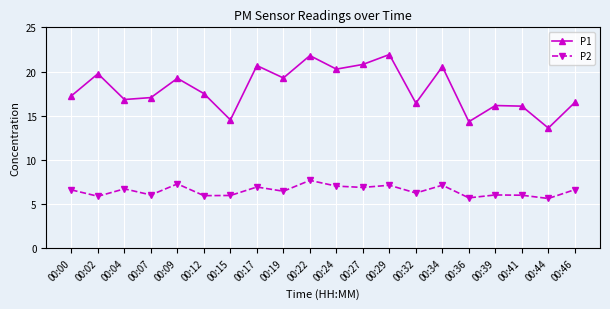

What is the sum of the P2 values at 00:12 and 00:39?

12.0